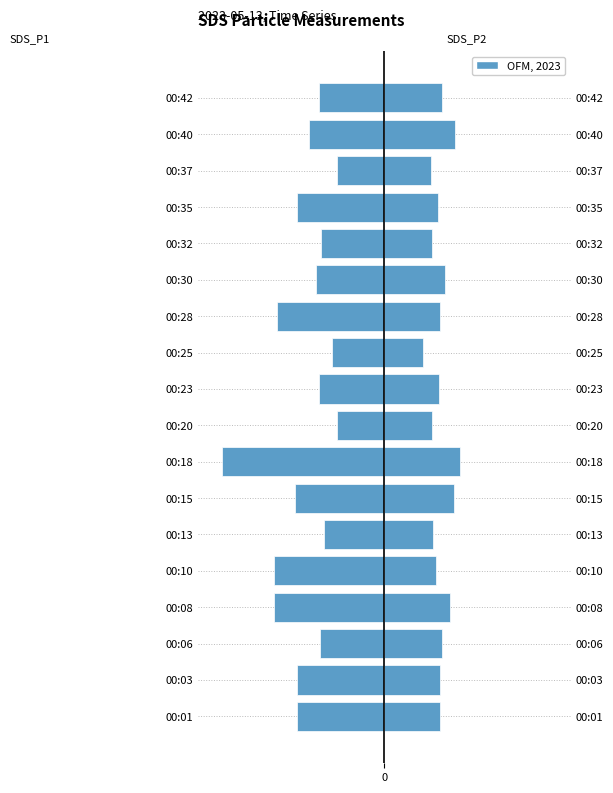

Is the value of SDS_P1 at 00:35 greater than the value of SDS_P2 at 00:20?

No